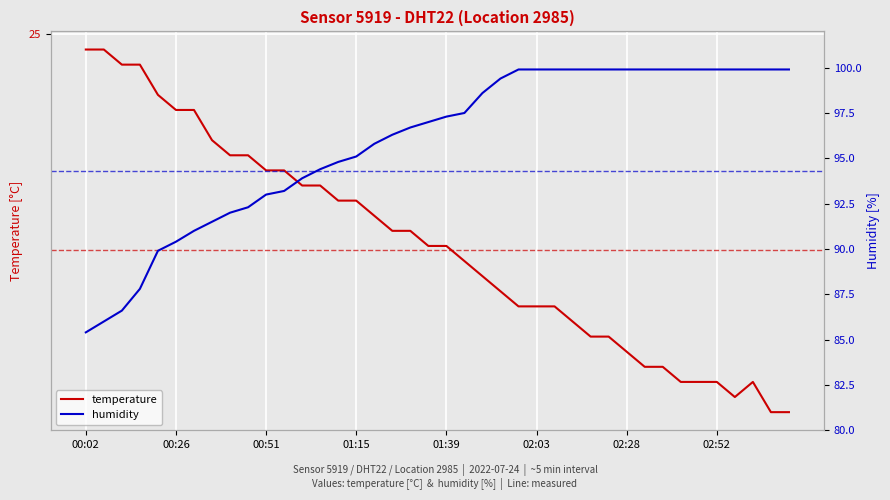

True or false: humidity and temperature intersect in this chart.

False